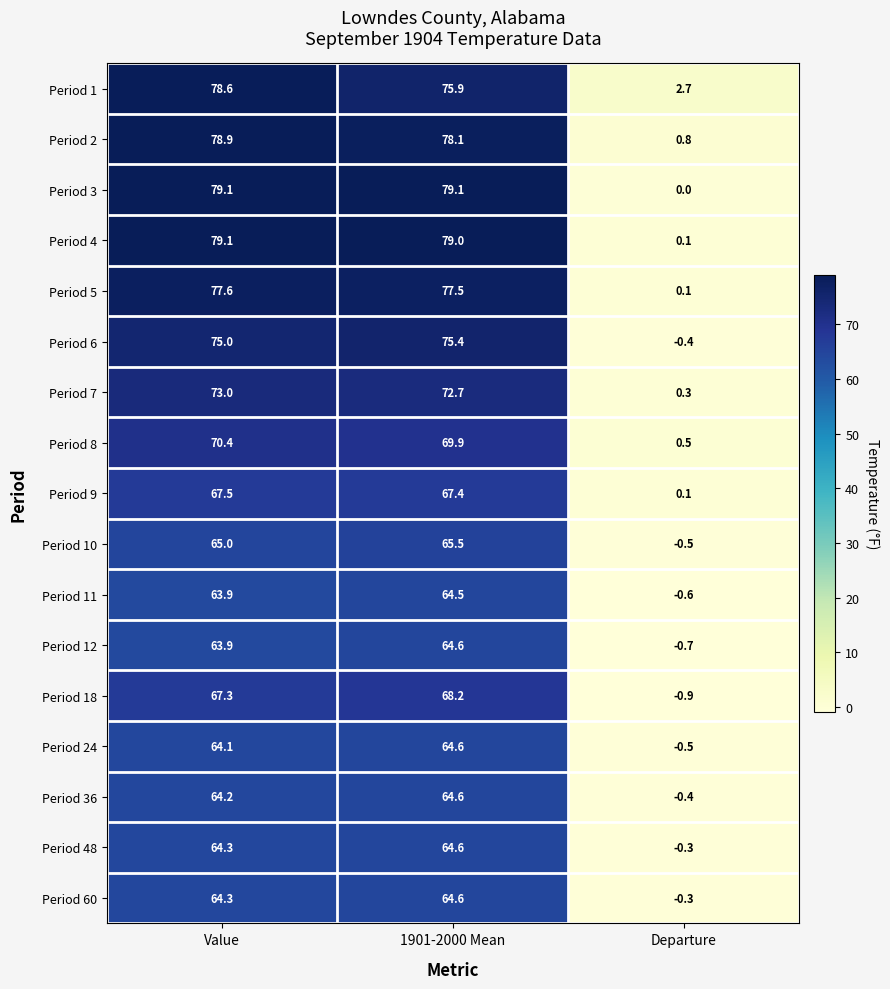

Between Value and Departure, which series saw the biggest shift?

Period 3